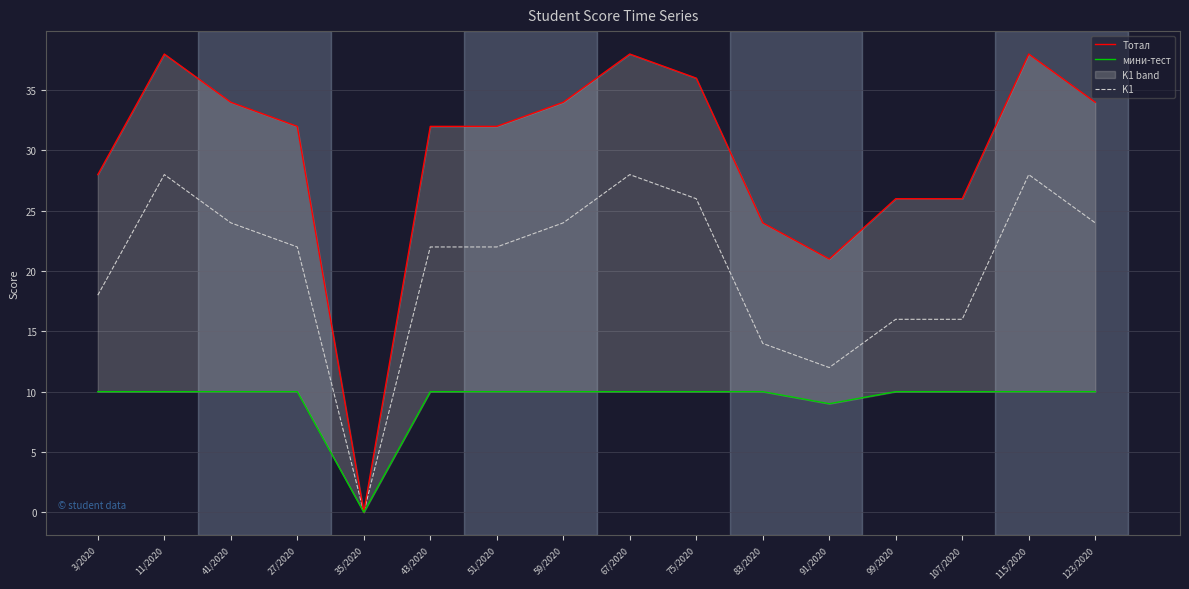

Reading left to right, list all the values displayed in this chart.

Тотал: 3/2020=28	11/2020=38	41/2020=34	27/2020=32	35/2020=0	43/2020=32	51/2020=32	59/2020=34	67/2020=38	75/2020=36	83/2020=24	91/2020=21	99/2020=26	107/2020=26	115/2020=38	123/2020=34
мини-тест: 3/2020=10	11/2020=10	41/2020=10	27/2020=10	35/2020=0	43/2020=10	51/2020=10	59/2020=10	67/2020=10	75/2020=10	83/2020=10	91/2020=9	99/2020=10	107/2020=10	115/2020=10	123/2020=10
K1: 3/2020=18	11/2020=28	41/2020=24	27/2020=22	35/2020=0	43/2020=22	51/2020=22	59/2020=24	67/2020=28	75/2020=26	83/2020=14	91/2020=12	99/2020=16	107/2020=16	115/2020=28	123/2020=24